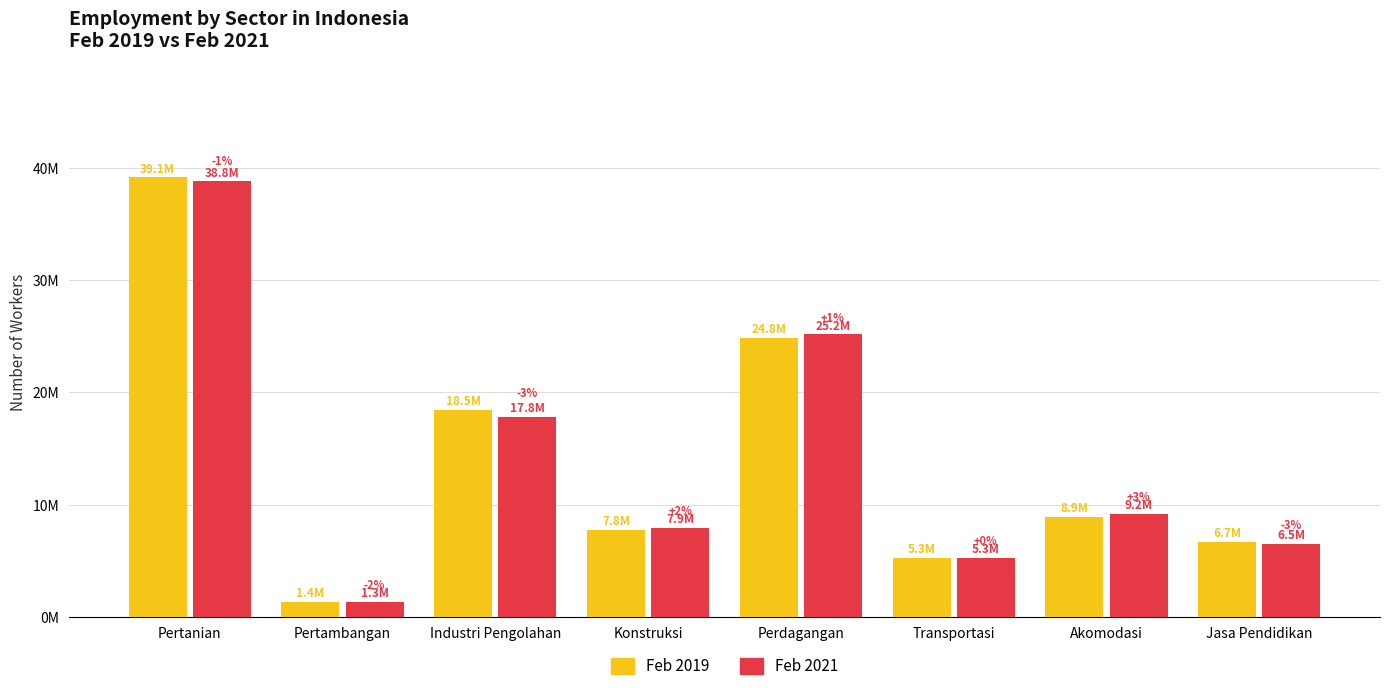

Does the chart contain any negative values?

No